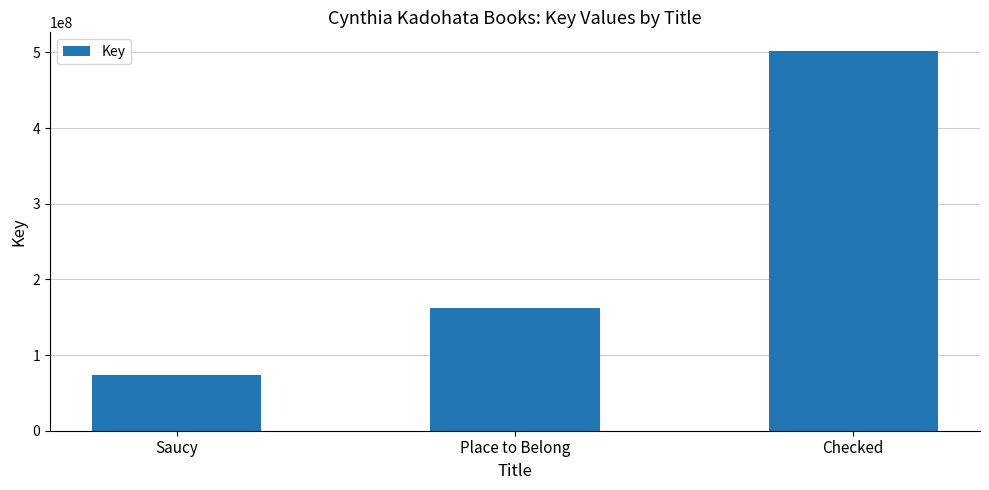

The value at Checked is 501434697. True or false?

True